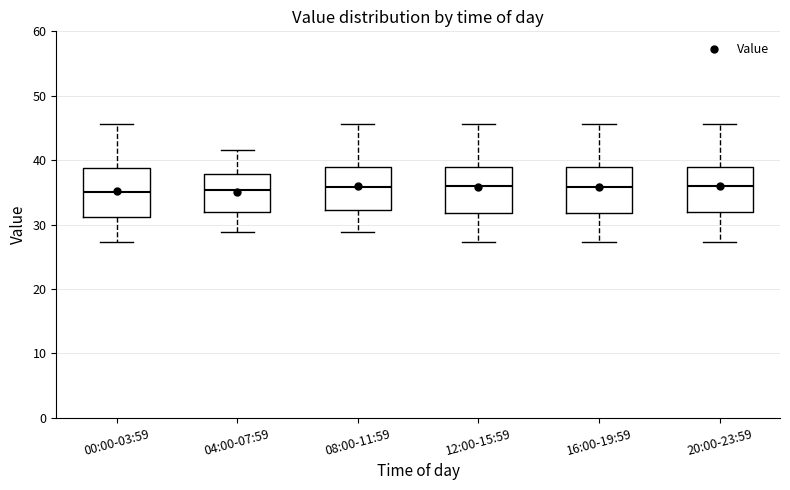

Reading left to right, read every box against the y-axis: the position of its median line, the range the box covers, and the ends of its whiskers. The values are not printed on the chart, so give them approximately, as read against the axis.

00:00-03:59: median 35, box 31 to 39, whiskers 27 to 46
04:00-07:59: median 35, box 32 to 38, whiskers 29 to 42
08:00-11:59: median 36, box 32 to 39, whiskers 29 to 46
12:00-15:59: median 36, box 32 to 39, whiskers 27 to 46
16:00-19:59: median 36, box 32 to 39, whiskers 27 to 46
20:00-23:59: median 36, box 32 to 39, whiskers 27 to 46